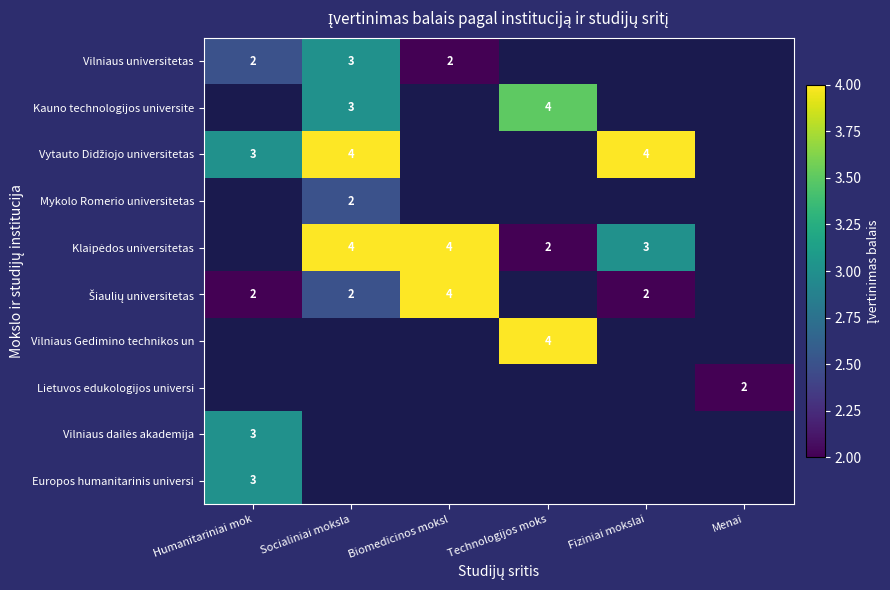

Is the value of Europos humanitarinis universi at Fiziniai mokslai greater than the value of Mykolo Romerio universitetas at Fiziniai mokslai?

No